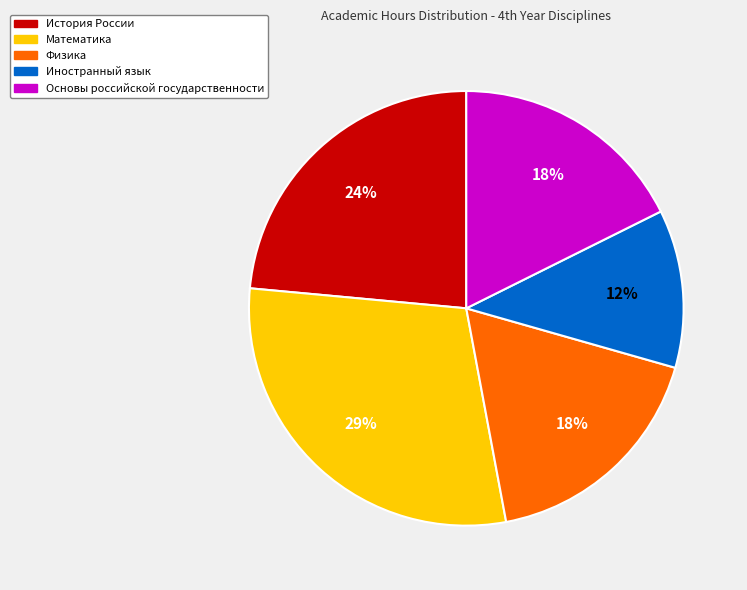

Do Математика and Основы российской государственности together represent more than half of the pie?

No